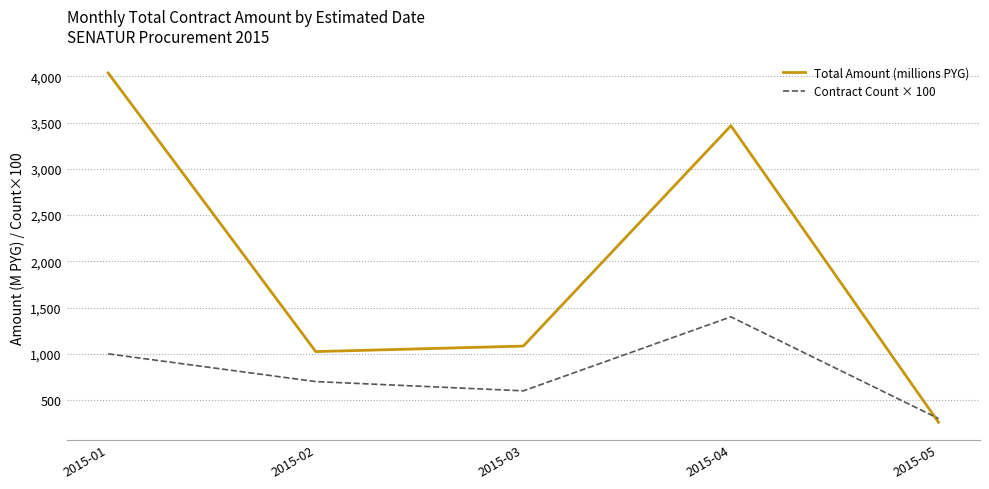

In Total Amount (millions PYG), how many points are higher than both neighbors (excluding endpoints)?

1